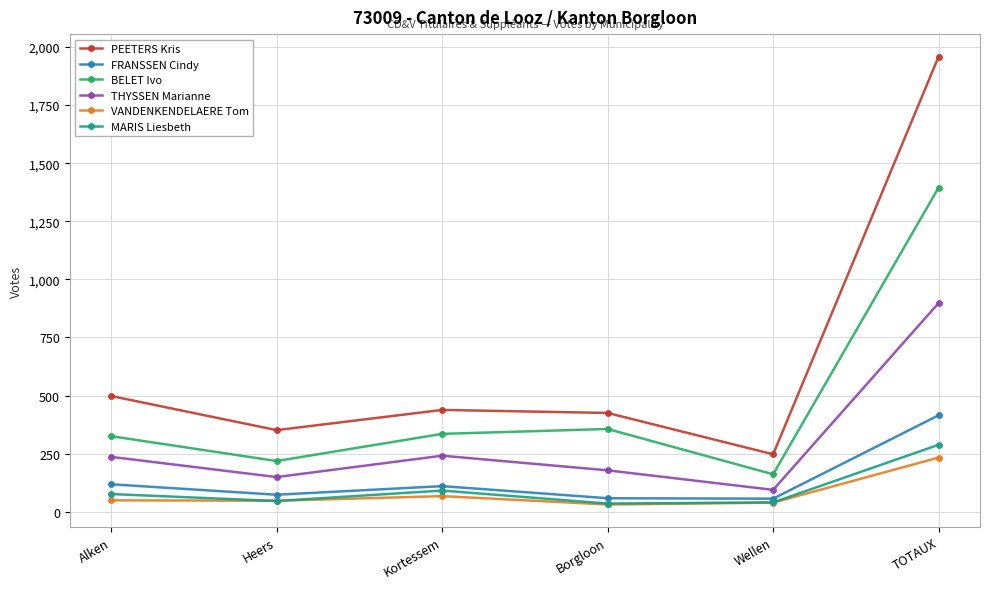

Which series has the largest range (max minus min)?

PEETERS Kris